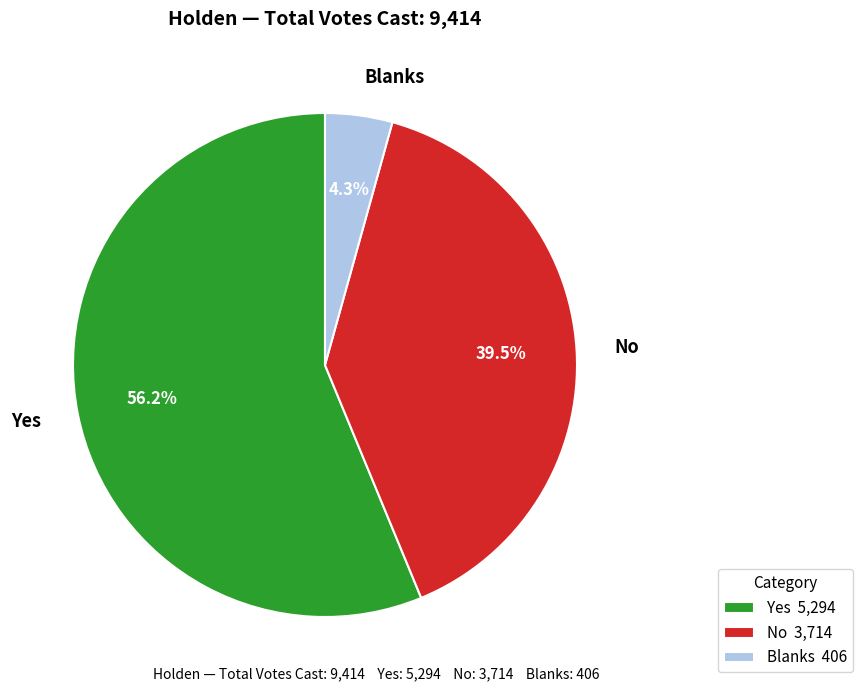

Does No represent more than half of the total?

No